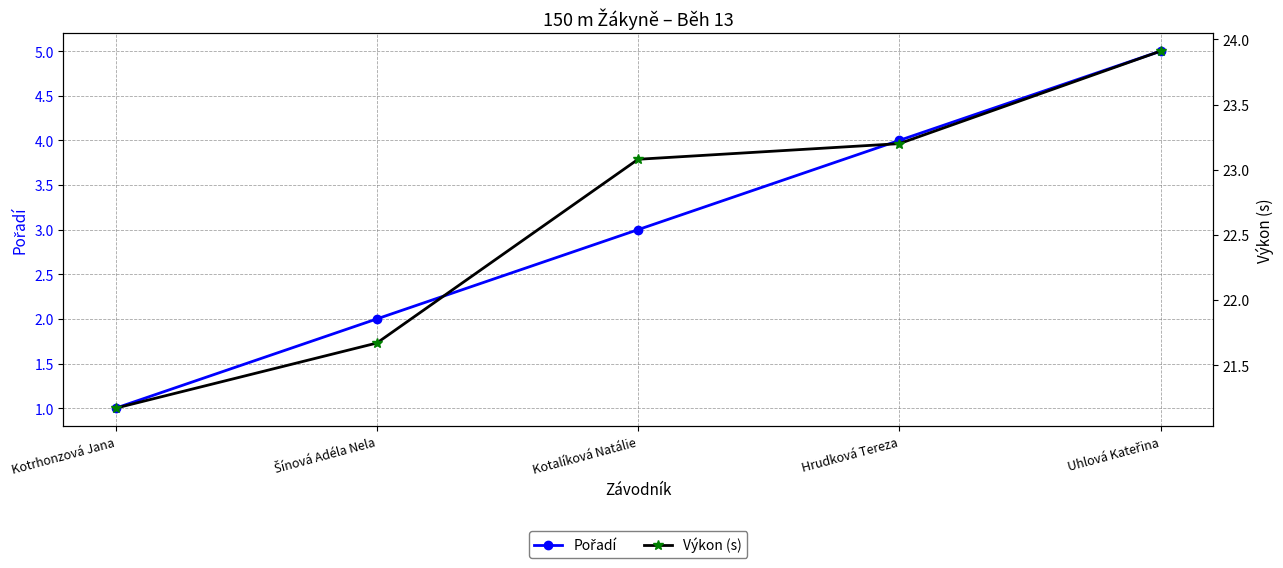

Rank the series at Hrudková Tereza from highest to lowest value.

Výkon (s), Pořadí